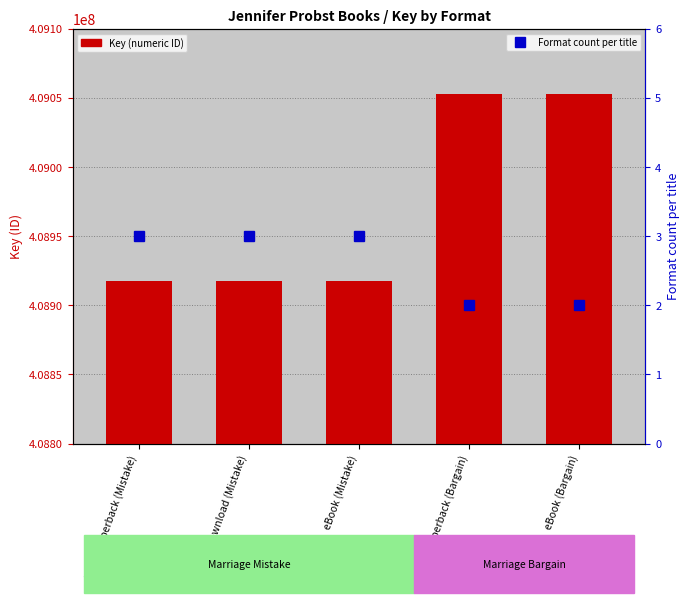

What is the total value across all series at eBook (Mistake)?

408917233